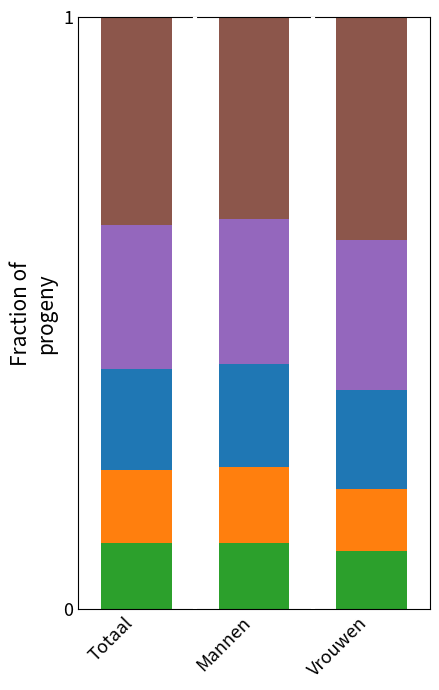

What is the total value across all series at Mannen?

1.0